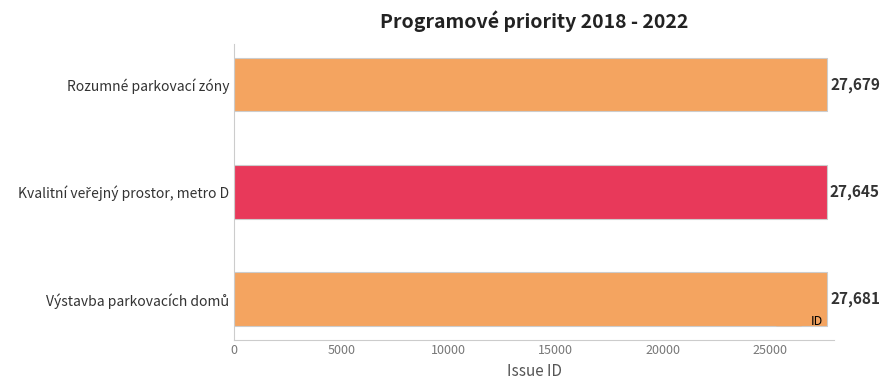

Does the chart contain stacked bars?

No